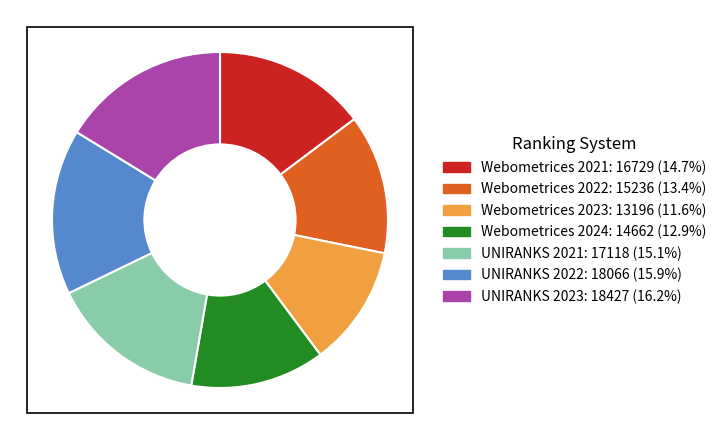

Is the sum of Webometrices 2022: 15236 (13.4%) and UNIRANKS 2023: 18427 (16.2%) greater than half?

No